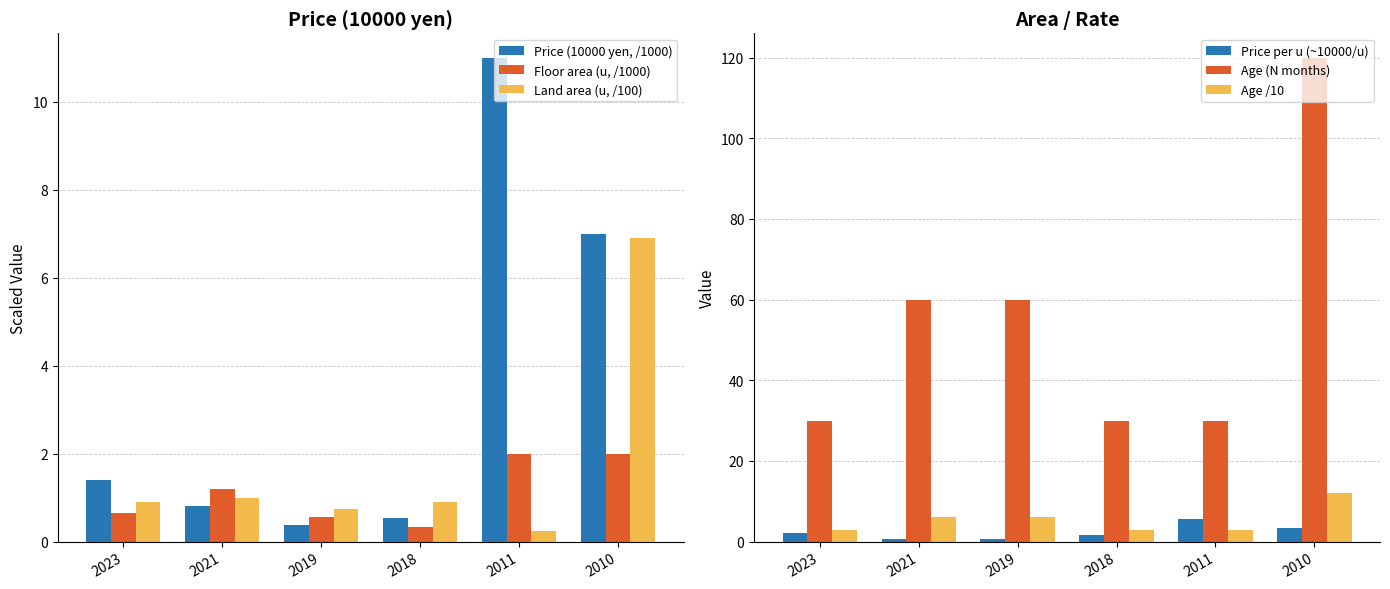

Reading left to right, what are all the values shown in this chart?

Price (10000 yen, /1000): 2023=1.4	2021=0.8	2019=0.4	2018=0.5	2011=11.0	2010=7.0
Floor area (u, /1000): 2023=0.7	2021=1.2	2019=0.6	2018=0.3	2011=2.0	2010=2.0
Land area (u, /100): 2023=0.9	2021=1.0	2019=0.8	2018=0.9	2011=0.2	2010=6.9
Price per u (~10000/u): 2023=2.1	2021=0.7	2019=0.7	2018=1.6	2011=5.5	2010=3.5
Age (N months): 2023=30.0	2021=60.0	2019=60.0	2018=30.0	2011=30.0	2010=120.0
Age /10: 2023=3.0	2021=6.0	2019=6.0	2018=3.0	2011=3.0	2010=12.0